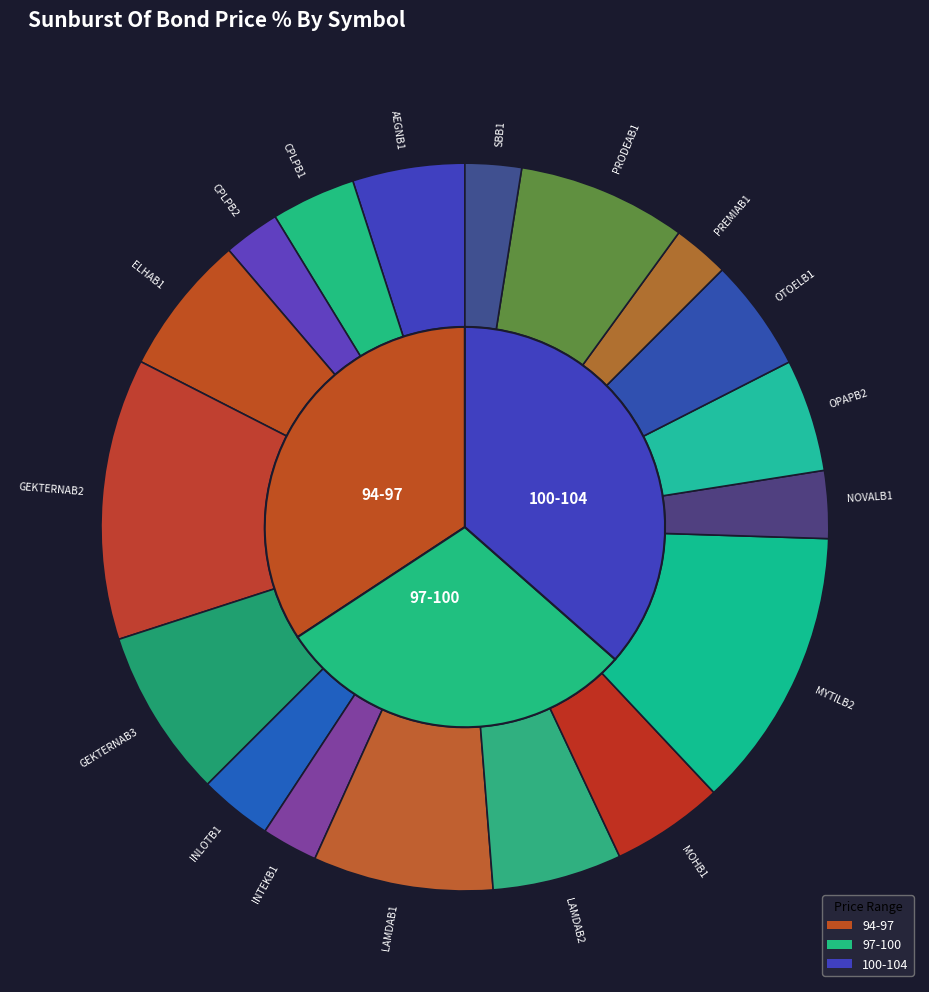

What is the change in value from MYTILB2 to SBB1?

-4.9